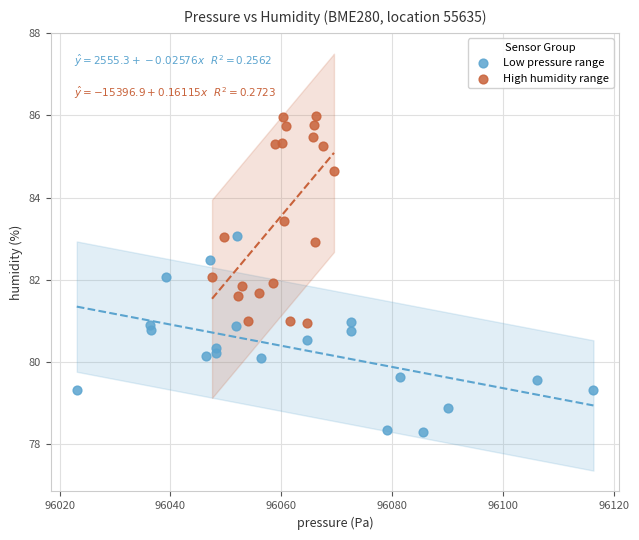

Which series contains the highest Y value?

High humidity range